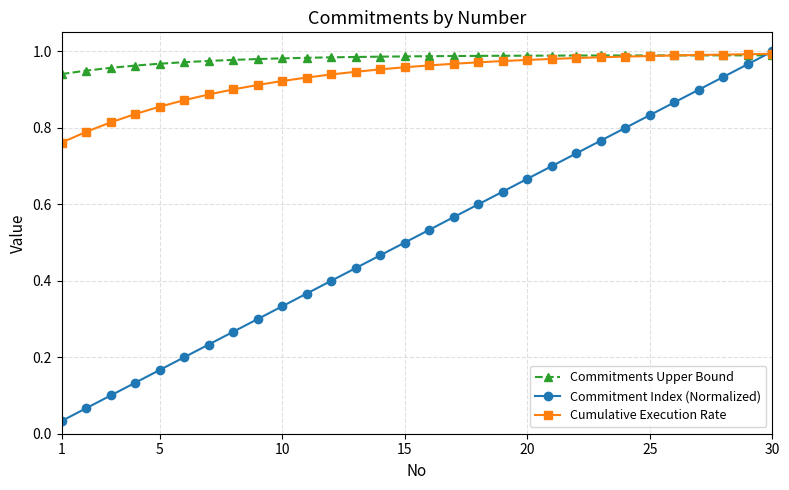

True or false: Commitment Index (Normalized) has more than 0 points higher than both neighbors.

False